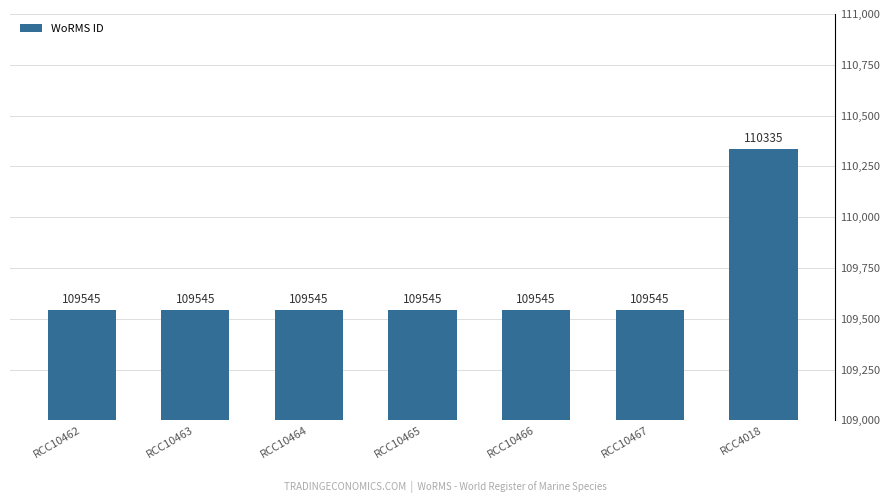

Count the number of data series in this chart.

1